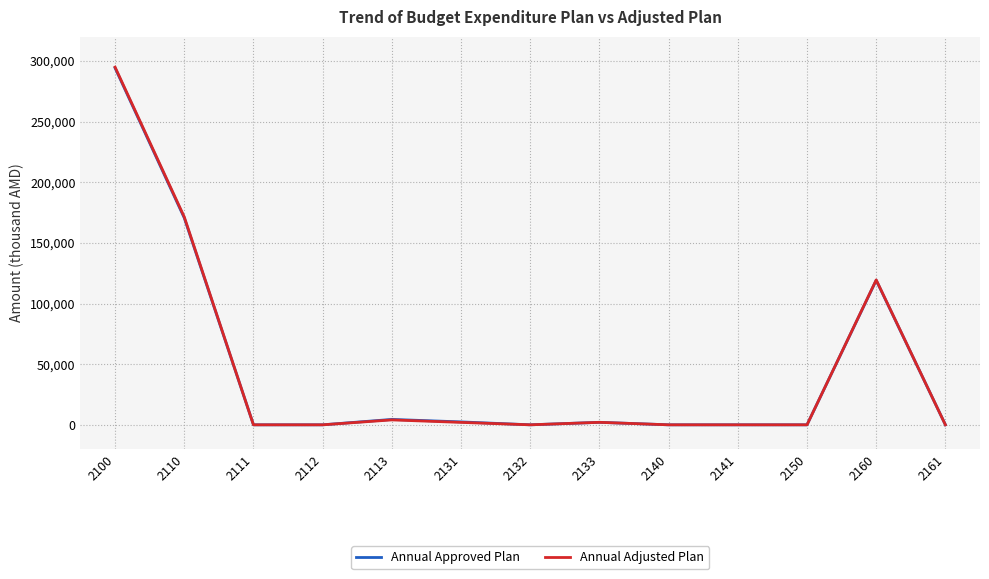

Which series changed the most between 2100 and 2111?

Annual Adjusted Plan